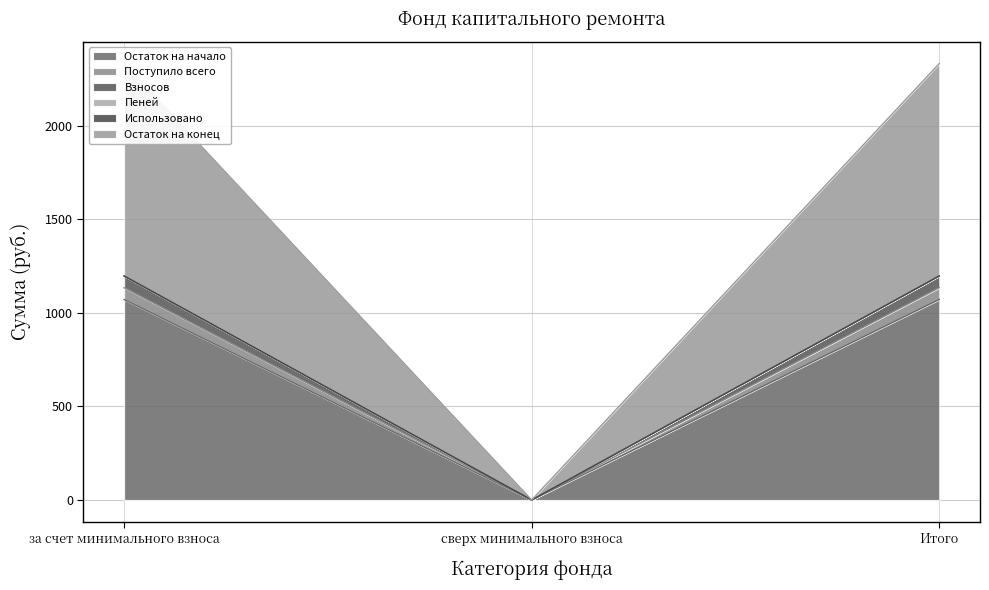

At which label does Пеней reach its peak?

за счет минимального взноса